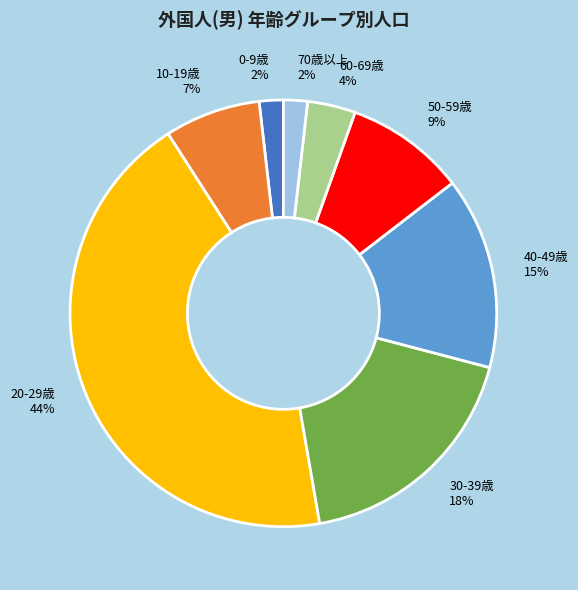

What is the largest slice in the pie chart?

20-29歳